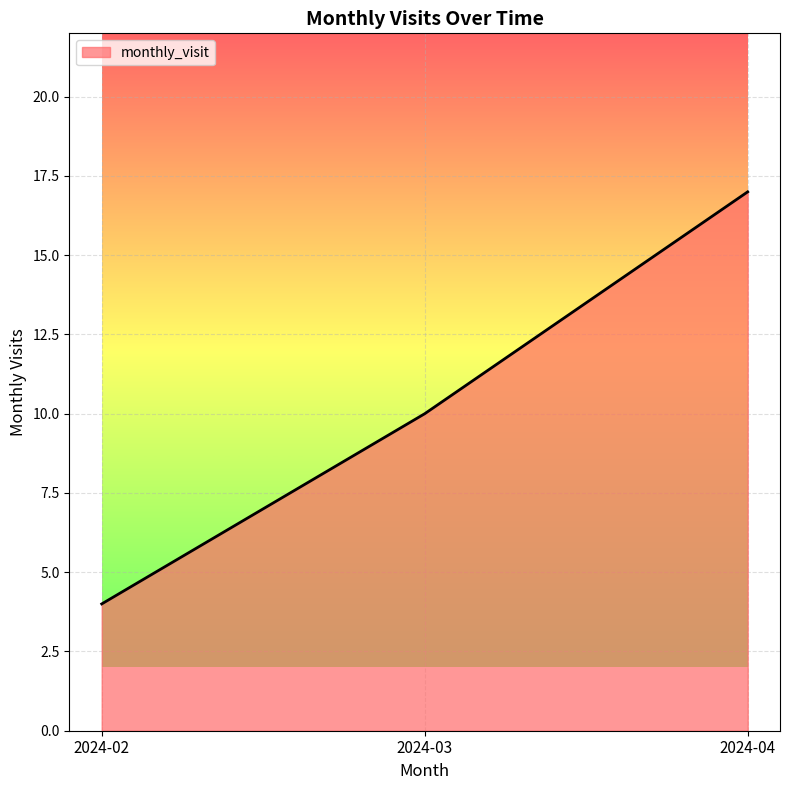

At which label is the value closest to 10?

2024-03